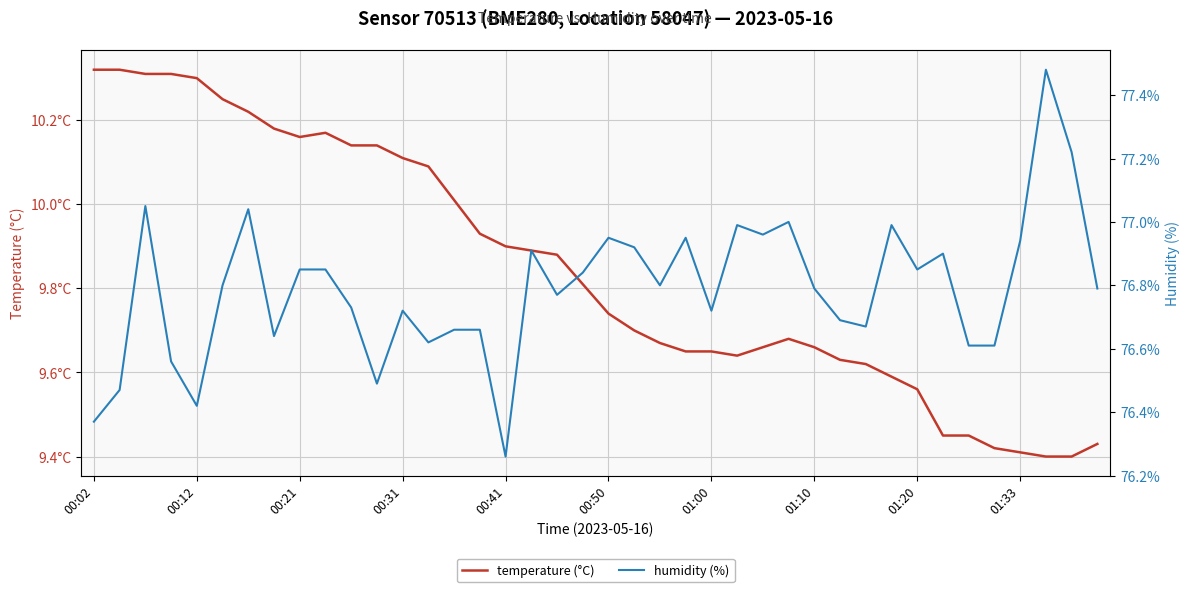

Which series changed the most between 00:21 and 25?

temperature (°C)